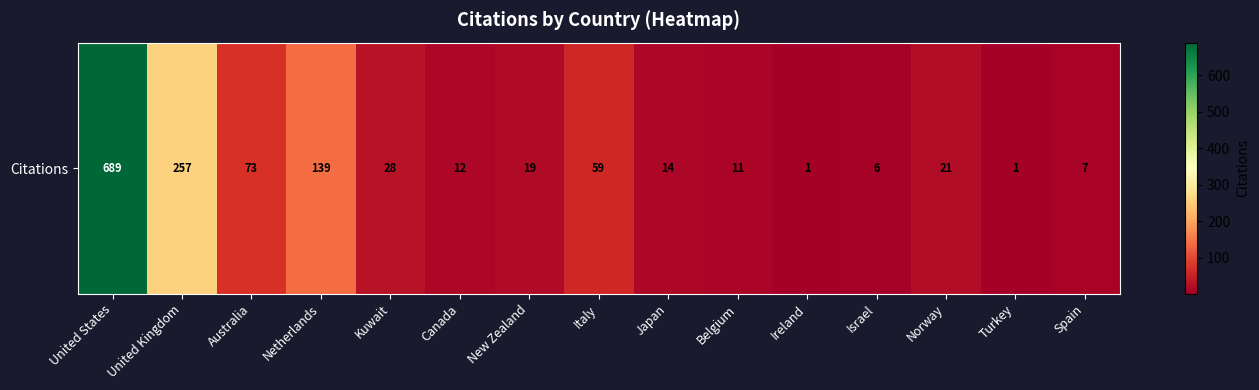

Reading left to right, list all the values displayed in this chart.

United States=689	United Kingdom=257	Australia=73	Netherlands=139	Kuwait=28	Canada=12	New Zealand=19	Italy=59	Japan=14	Belgium=11	Ireland=1	Israel=6	Norway=21	Turkey=1	Spain=7